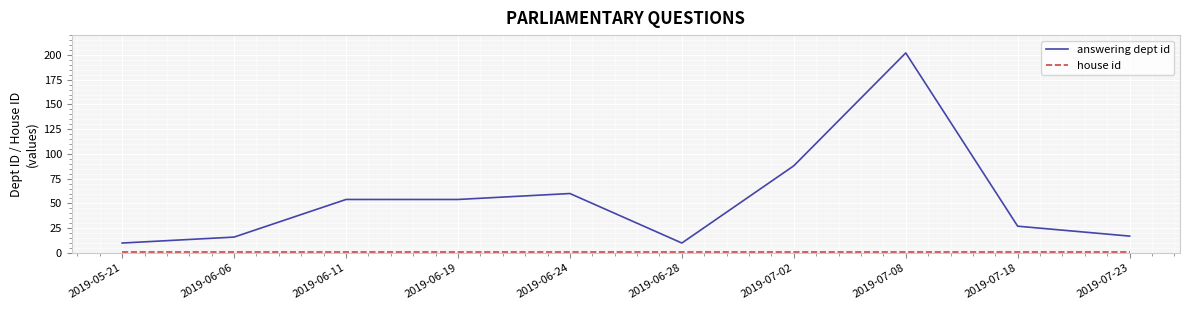

How many lines are shown in the chart?

2